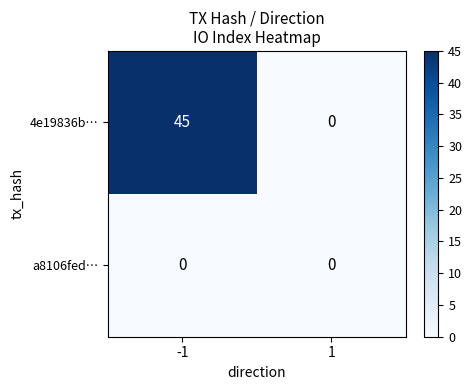

What is the total value across all series at -1?

45